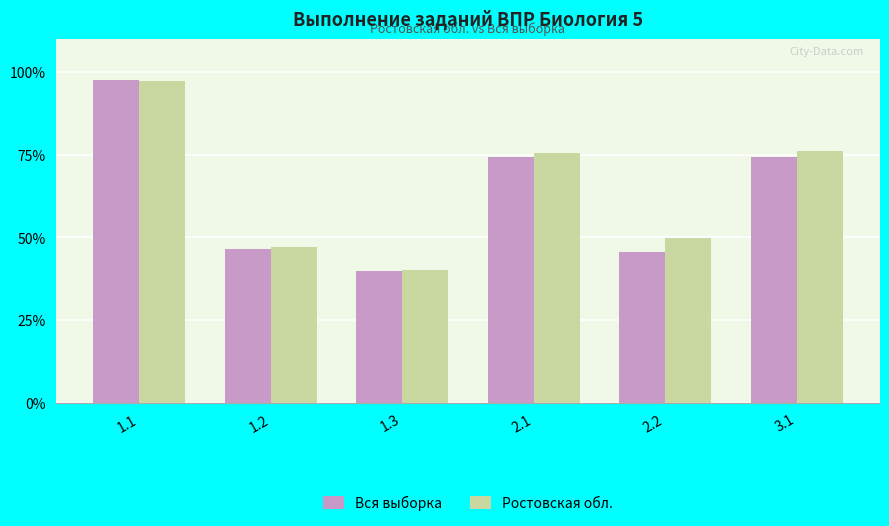

The Ростовская обл. series shows 76.0 at 3.1. True or false?

True